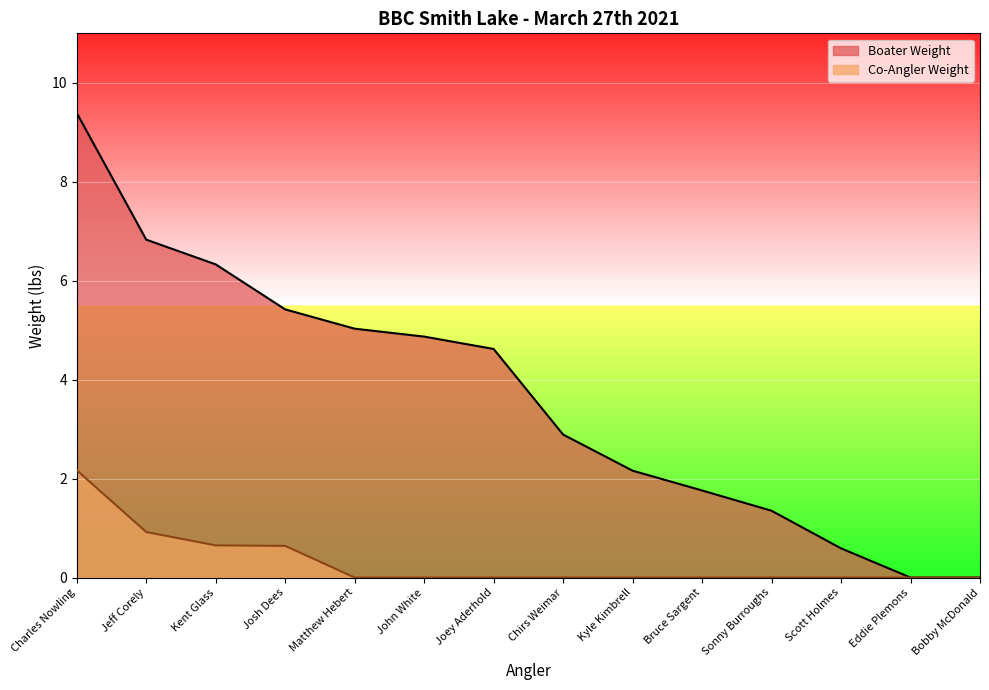

Is the value of Boater Weight at Joey Aderhold greater than the value of Co-Angler Weight at Eddie Plemons?

Yes